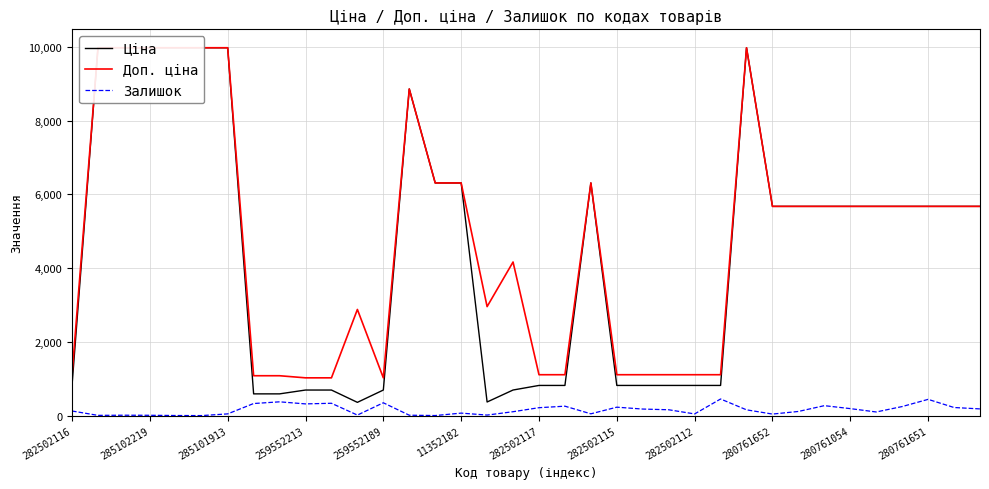

In Залишок, how many points are higher than both neighbors (excluding endpoints)?

10